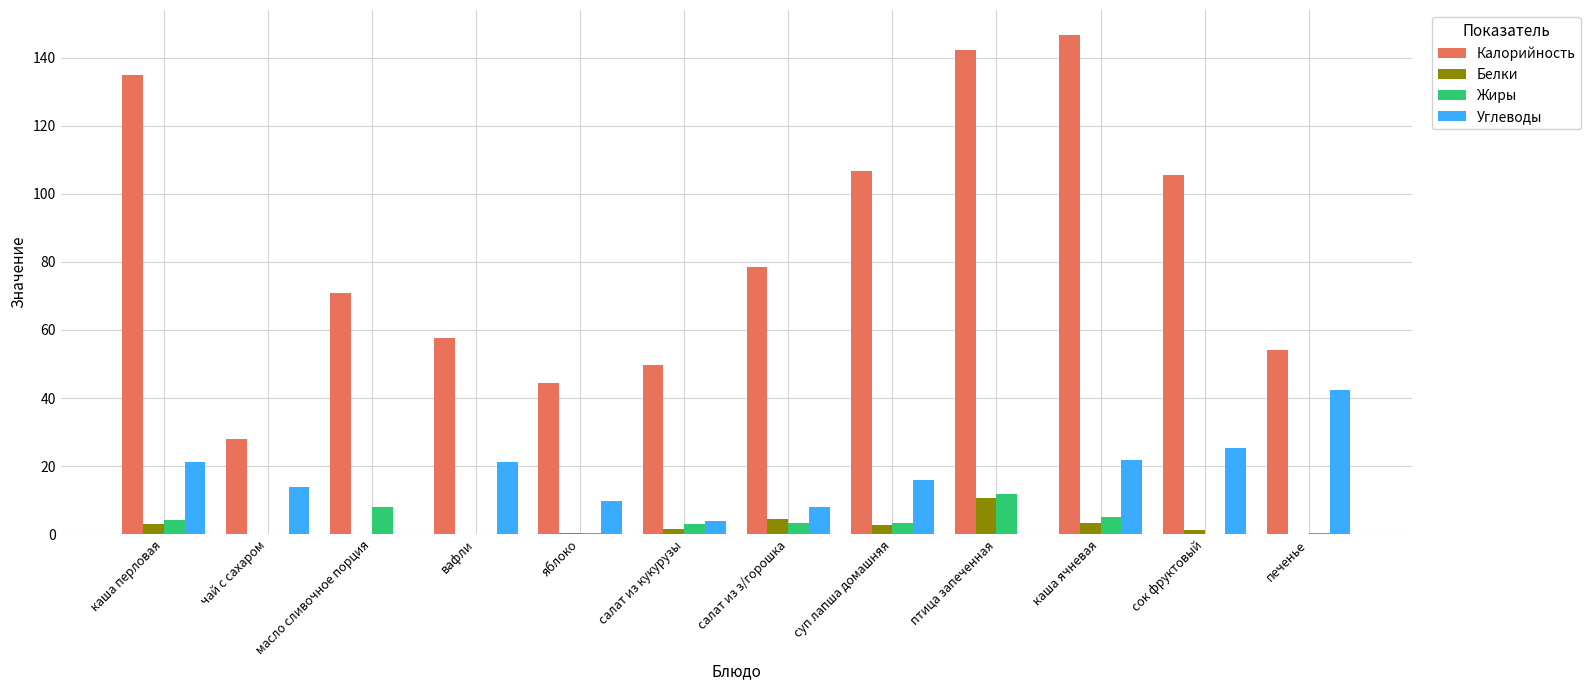

What is the sum of all Калорийность values?

1019.4